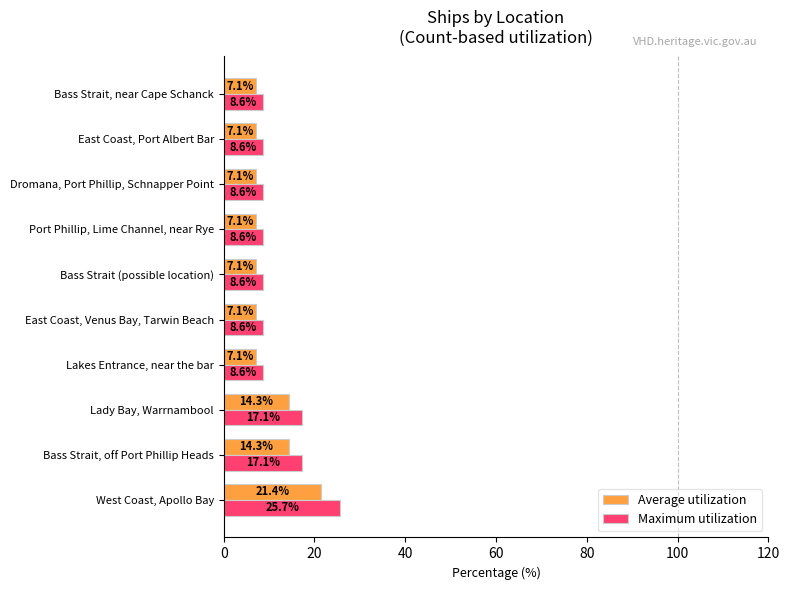

Rank the series by their average value, from highest to lowest.

Maximum utilization, Average utilization